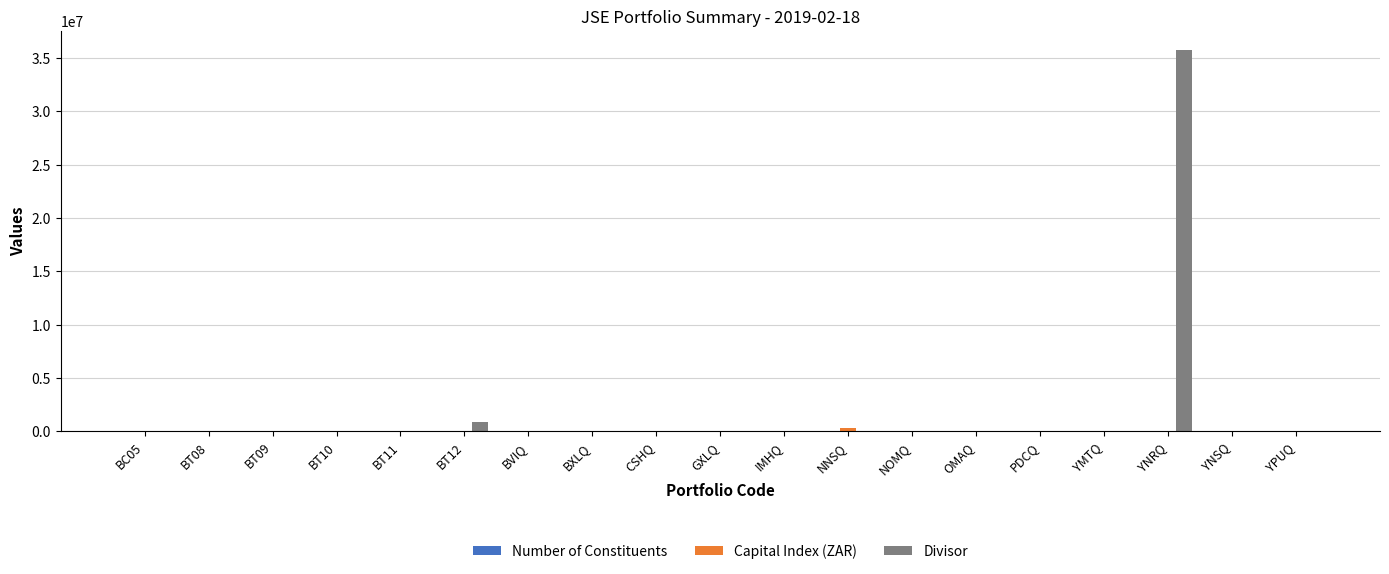

At which category does the chart reach its peak across all series?

YNRQ